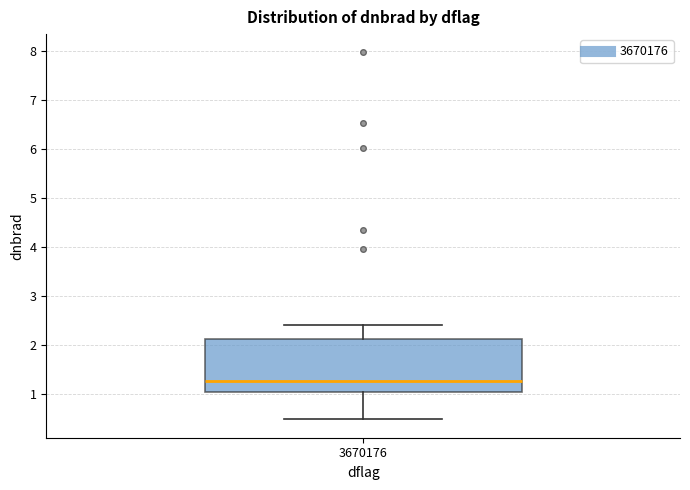

Transcribe this box plot: give where the median line is, the range the box spans, and where the two whiskers end, as read against the y-axis. The values are not printed on the chart, so give them approximately, as read against the axis.

median 1.3, box 1.0 to 2.1, whiskers 0.5 to 2.4